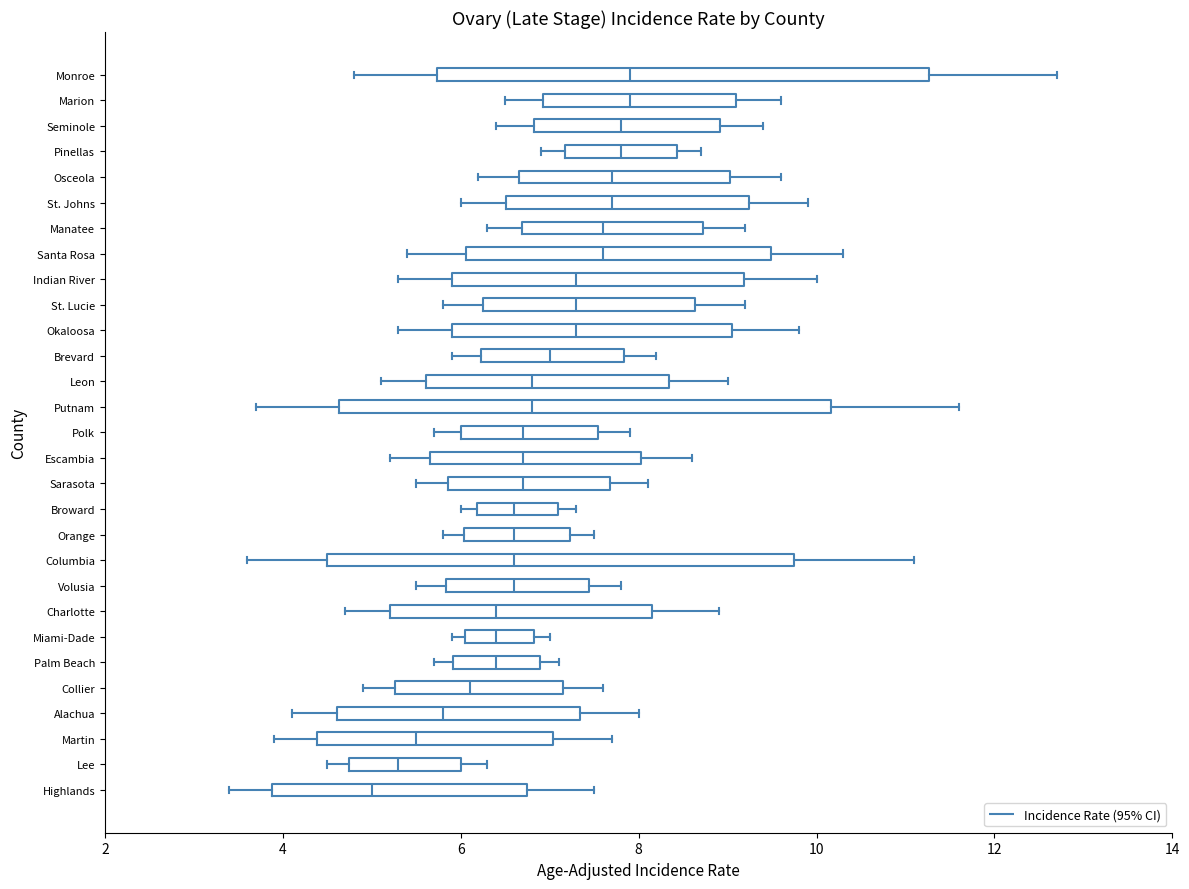

Reading bottom to top, read every box against the x-axis: the position of its median line, the range the box covers, and the ends of its whiskers. The values are not printed on the chart, so give them approximately, as read against the axis.

Highlands: median 5.0, box 3.8 to 6.8, whiskers 3.4 to 7.6
Lee: median 5.4, box 4.8 to 6.0, whiskers 4.6 to 6.4
Martin: median 5.6, box 4.4 to 7.0, whiskers 4.0 to 7.8
Alachua: median 5.8, box 4.6 to 7.4, whiskers 4.2 to 8.0
Collier: median 6.2, box 5.2 to 7.2, whiskers 5.0 to 7.6
Palm Beach: median 6.4, box 6.0 to 6.8, whiskers 5.8 to 7.2
Miami-Dade: median 6.4, box 6.0 to 6.8, whiskers 6.0 (just left of the box's left edge) to 7.0
Charlotte: median 6.4, box 5.2 to 8.2, whiskers 4.8 to 9.0
Volusia: median 6.6, box 5.8 to 7.4, whiskers 5.6 to 7.8
Columbia: median 6.6, box 4.6 to 9.8, whiskers 3.6 to 11.2
Orange: median 6.6, box 6.0 to 7.2, whiskers 5.8 to 7.6
Broward: median 6.6, box 6.2 to 7.0, whiskers 6.0 to 7.4
Sarasota: median 6.8, box 5.8 to 7.6, whiskers 5.6 to 8.2
Escambia: median 6.8, box 5.6 to 8.0, whiskers 5.2 to 8.6
Polk: median 6.8, box 6.0 to 7.6, whiskers 5.8 to 8.0
Putnam: median 6.8, box 4.6 to 10.2, whiskers 3.8 to 11.6
Leon: median 6.8, box 5.6 to 8.4, whiskers 5.2 to 9.0
Brevard: median 7.0, box 6.2 to 7.8, whiskers 6.0 to 8.2
Okaloosa: median 7.4, box 6.0 to 9.0, whiskers 5.4 to 9.8
St. Lucie: median 7.4, box 6.2 to 8.6, whiskers 5.8 to 9.2
Indian River: median 7.4, box 6.0 to 9.2, whiskers 5.4 to 10.0
Santa Rosa: median 7.6, box 6.0 to 9.4, whiskers 5.4 to 10.4
Manatee: median 7.6, box 6.6 to 8.8, whiskers 6.4 to 9.2
St. Johns: median 7.8, box 6.6 to 9.2, whiskers 6.0 to 10.0
Osceola: median 7.8, box 6.6 to 9.0, whiskers 6.2 to 9.6
Pinellas: median 7.8, box 7.2 to 8.4, whiskers 7.0 to 8.8
Seminole: median 7.8, box 6.8 to 9.0, whiskers 6.4 to 9.4
Marion: median 8.0, box 7.0 to 9.0, whiskers 6.6 to 9.6
Monroe: median 8.0, box 5.8 to 11.2, whiskers 4.8 to 12.8